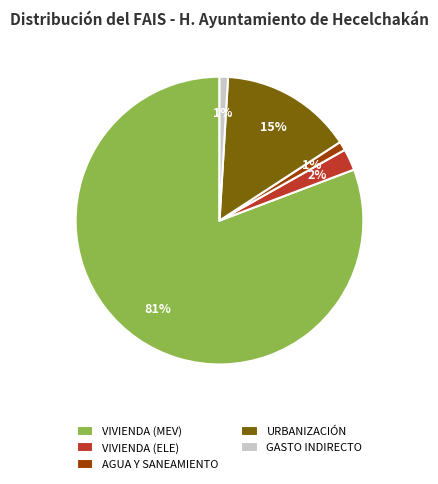

To the nearest percent, what is the average slice percentage?

20%